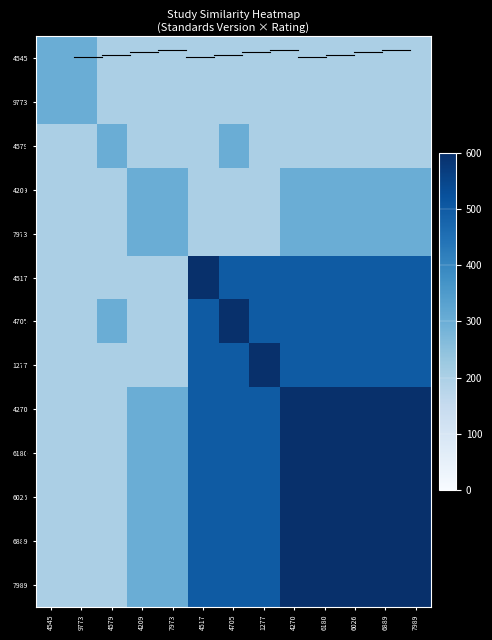

Which series has the largest total across all categories?

4270